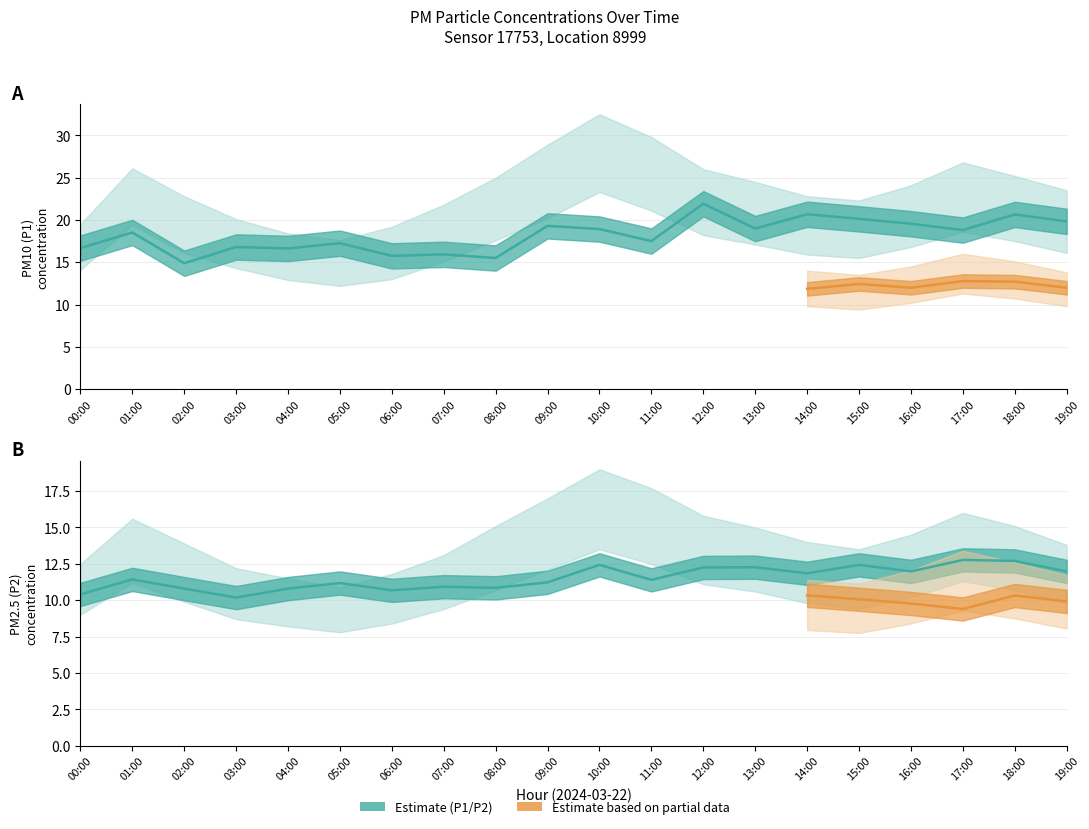

At which category does P1 center reach its first local peak?

01:00